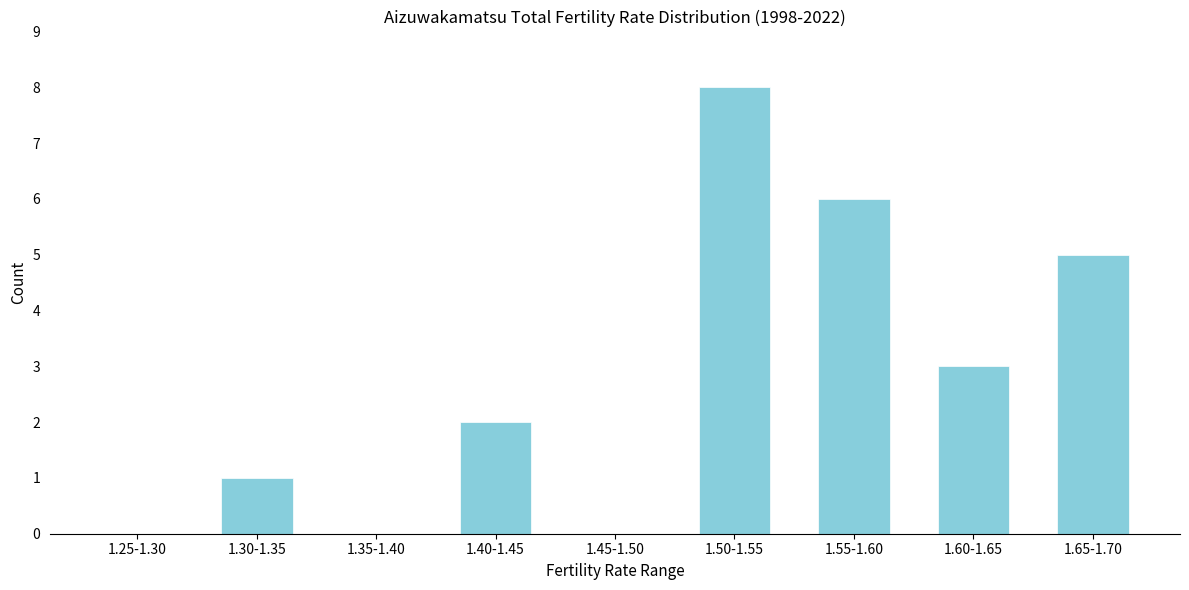

Reading left to right, what are all the values shown in this chart?

1.25-1.30=0	1.30-1.35=1	1.35-1.40=0	1.40-1.45=2	1.45-1.50=0	1.50-1.55=8	1.55-1.60=6	1.60-1.65=3	1.65-1.70=5